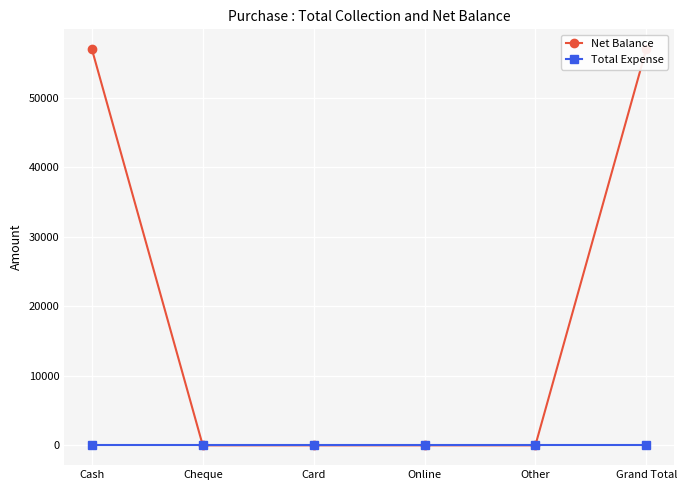

Reading right to left, extract all data points from this chart.

Net Balance: 56995	0	0	0	0	56995
Total Expense: 0	0	0	0	0	0